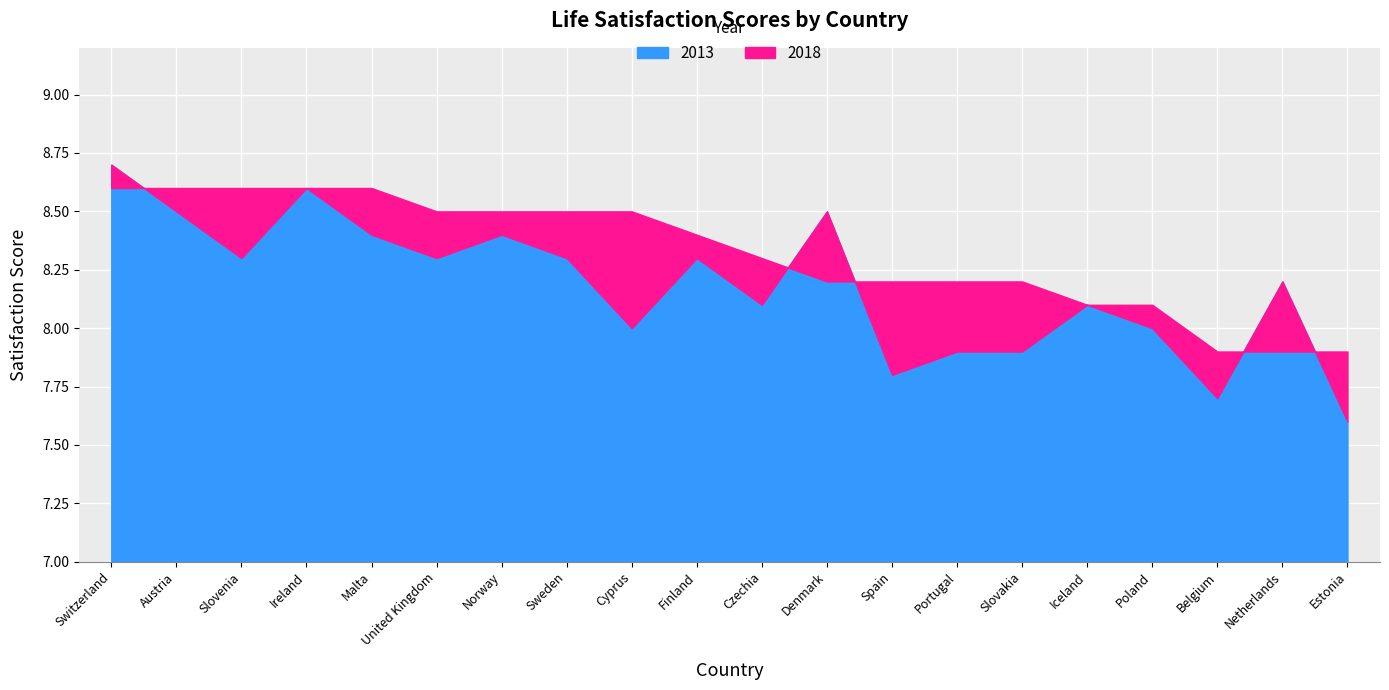

Which category has the highest value across all series?

Switzerland